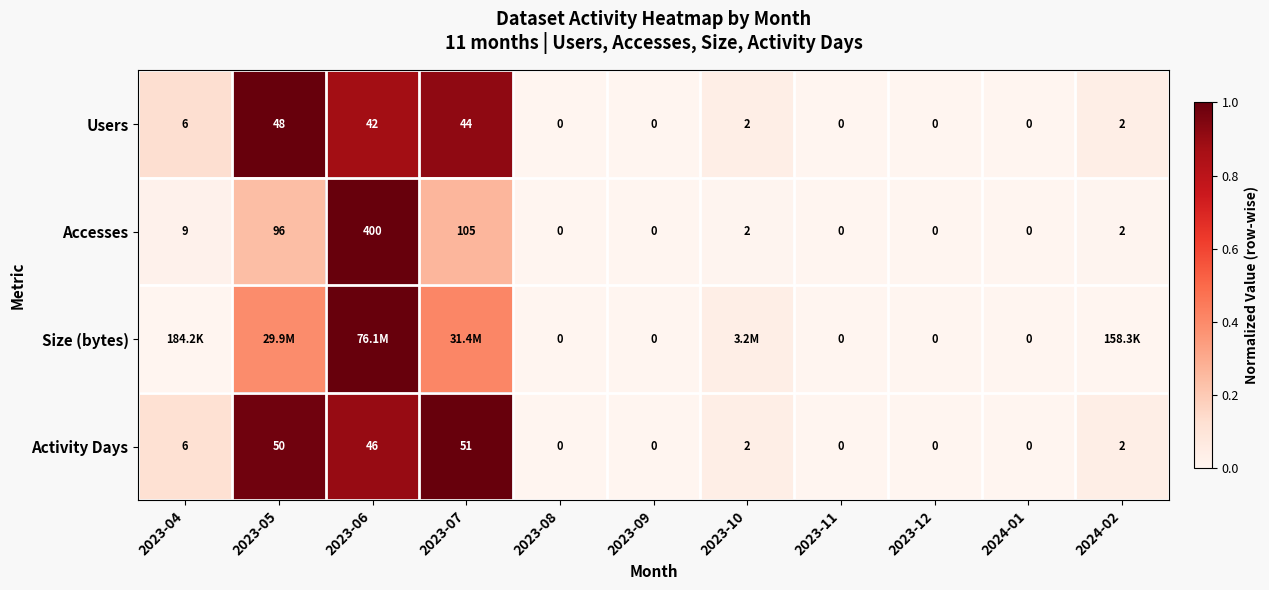

At which category is the sum across all series the highest?

2023-06